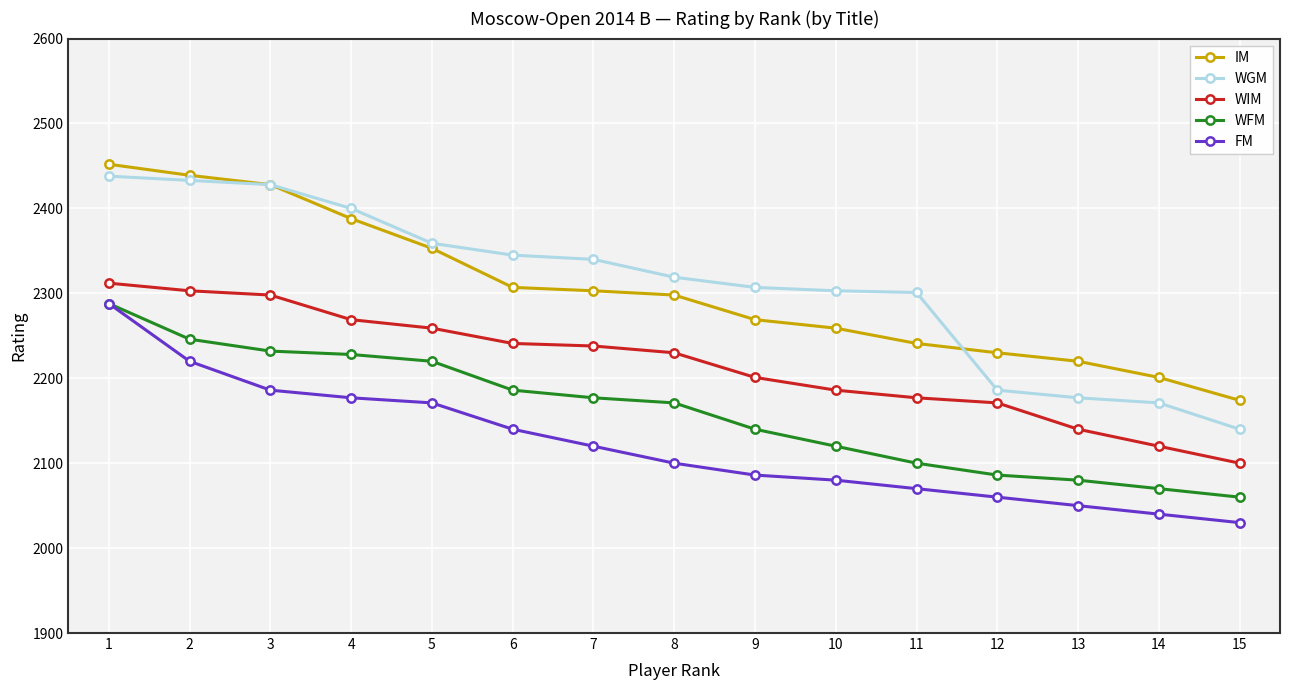

What is the maximum value for FM?

2288